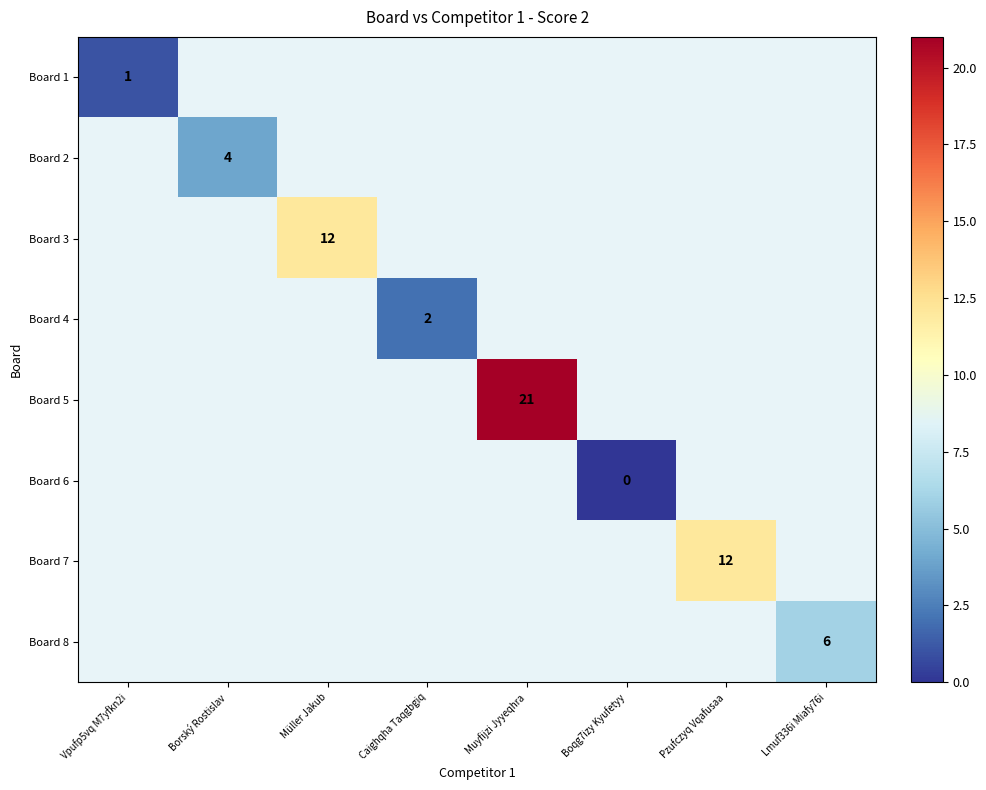

True or false: Board 2 has a value of 2 at Borský Rostislav.

False